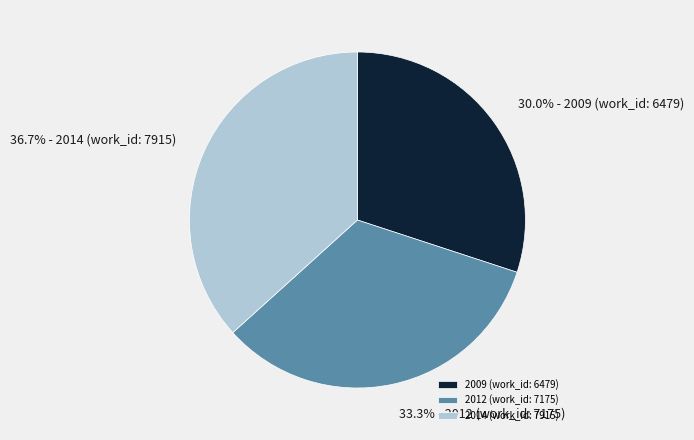

Which has a higher value, 2009 (work_id: 6479) or 2012 (work_id: 7175)?

2012 (work_id: 7175)